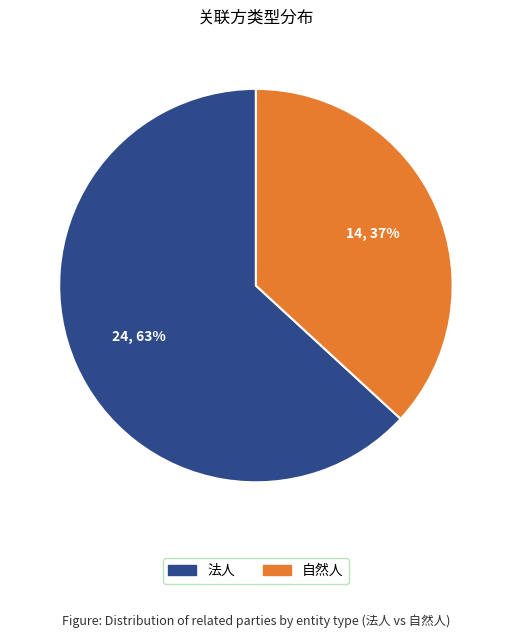

Which slice represents more than half of the pie?

法人